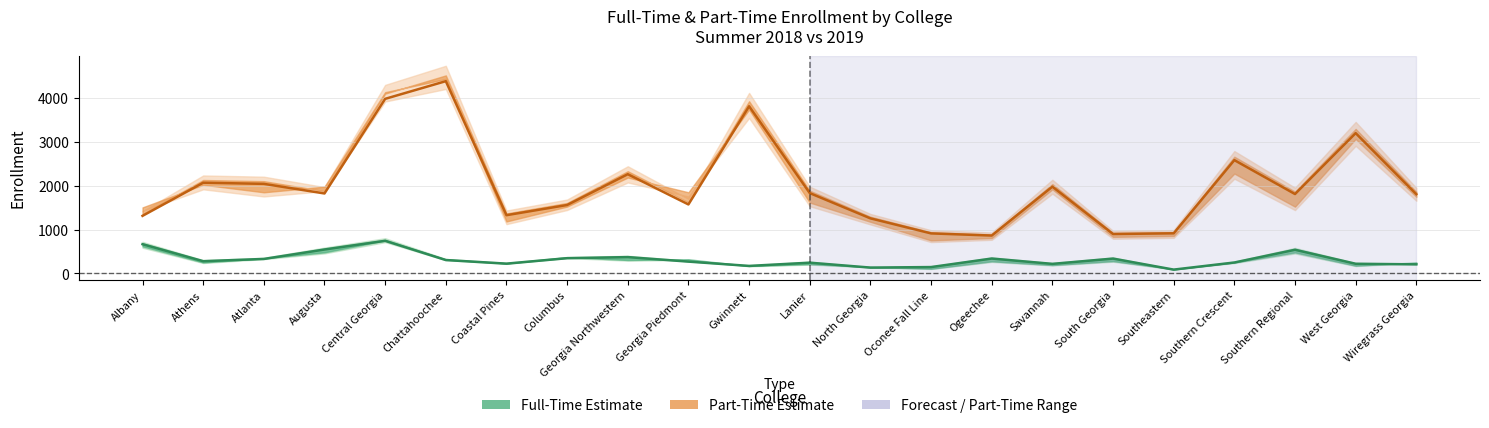

Is the value of Full-Time 2019 Line at Southern Regional greater than the value of Part-Time 2019 Line at Columbus?

No